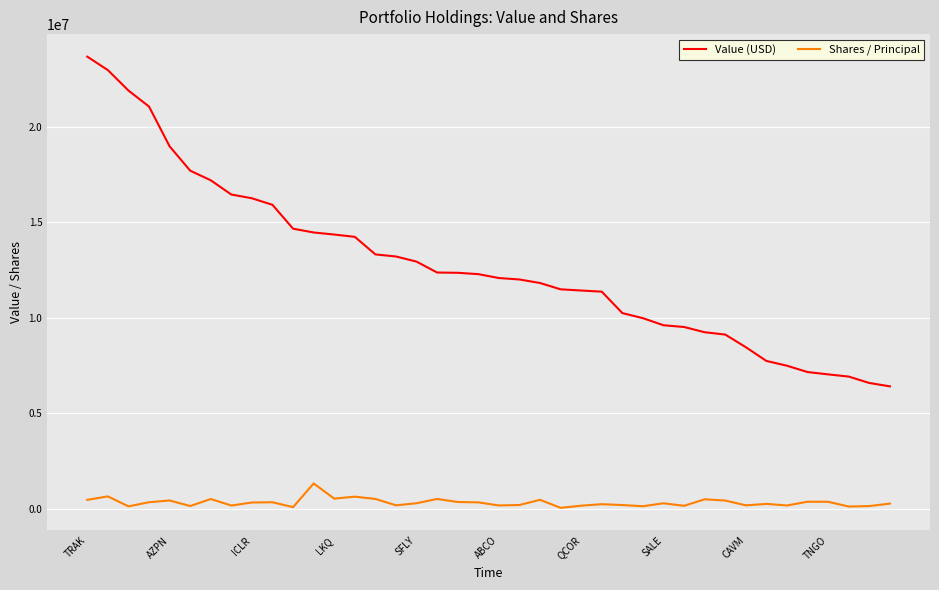

Which series has the largest range (max minus min)?

Value (USD)